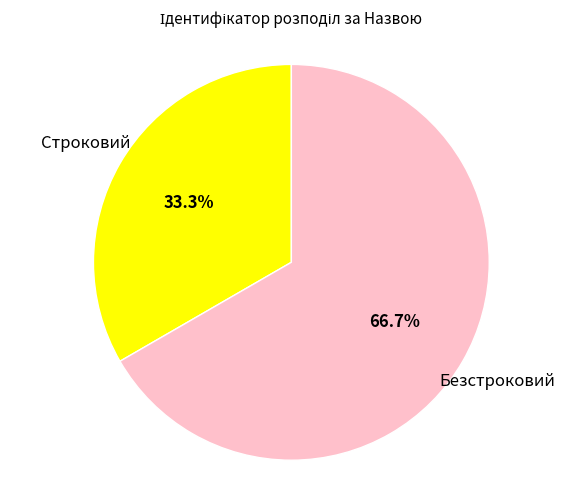

Is there a majority slice in this chart?

Yes